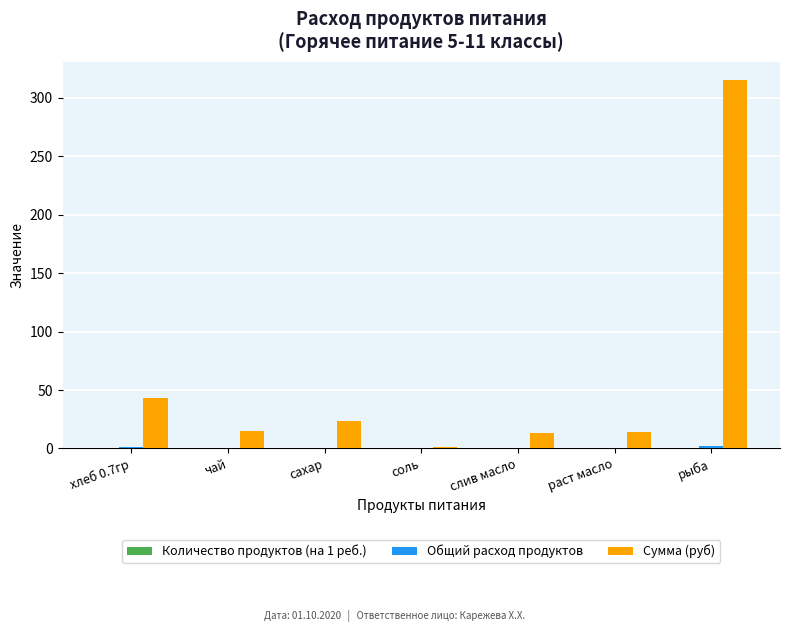

How many data points does each series have?

7